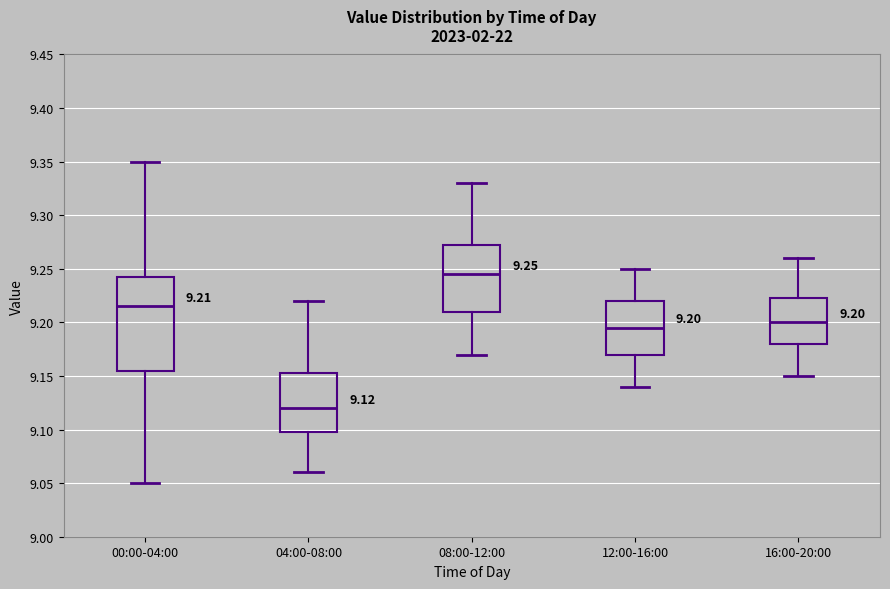

Which box is the tallest, from its lower edge to its upper edge?

00:00-04:00